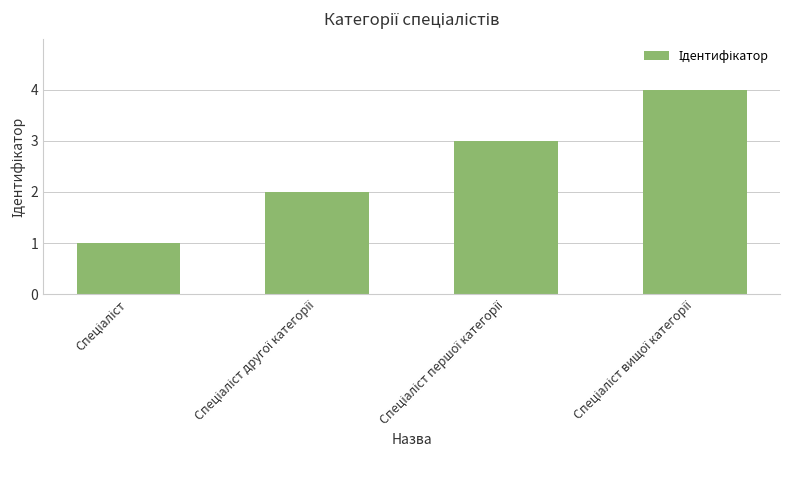

What is the greatest value displayed?

4